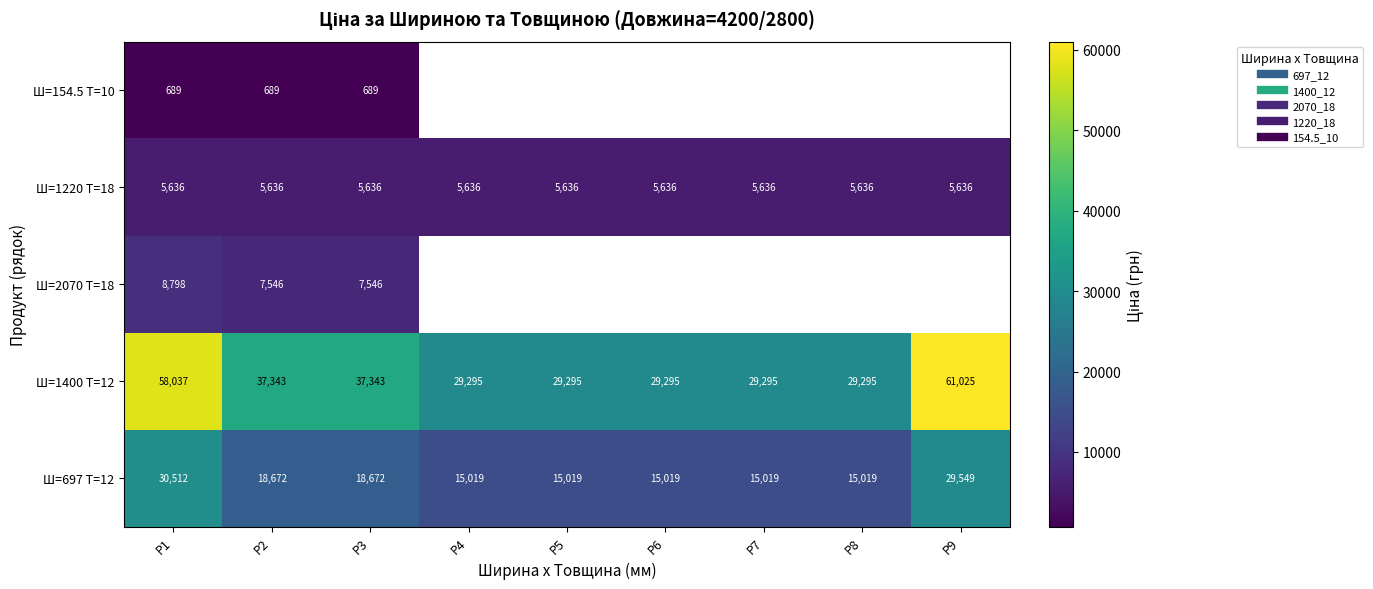

Between P5 and P6, which series saw the biggest shift?

Ш=697 Т=12